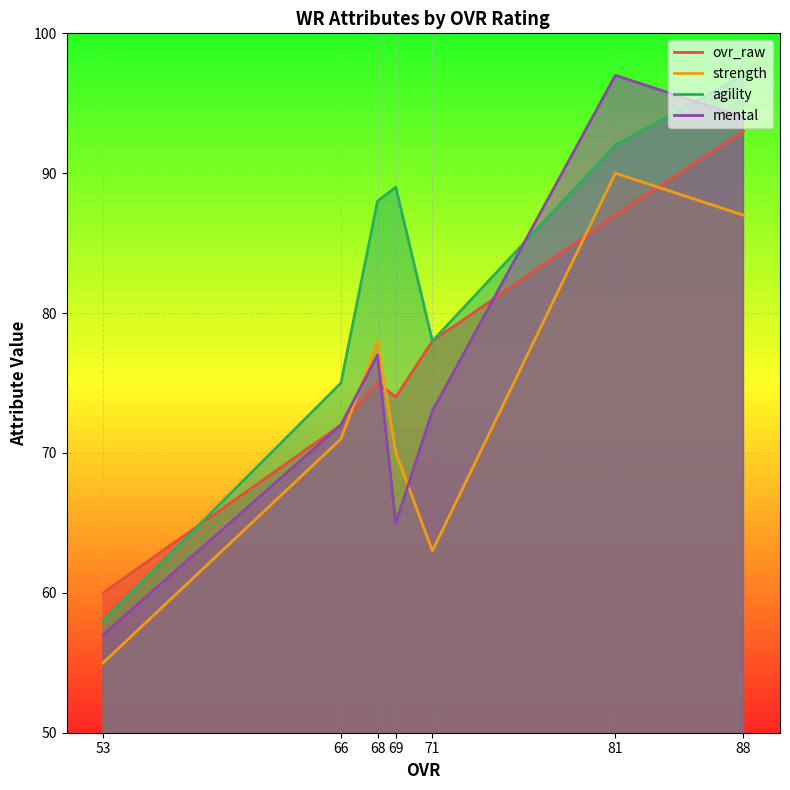

What are all the series names shown in the legend?

ovr_raw, strength, agility, mental